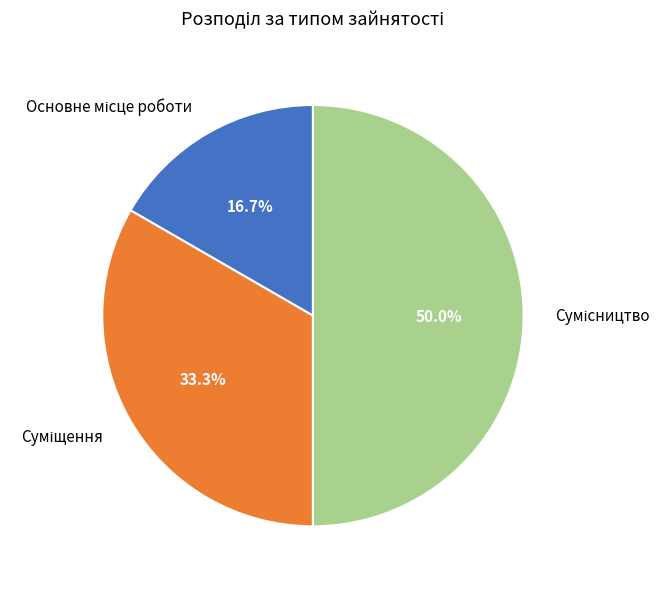

Does Сумісництво represent more than half of the total?

No